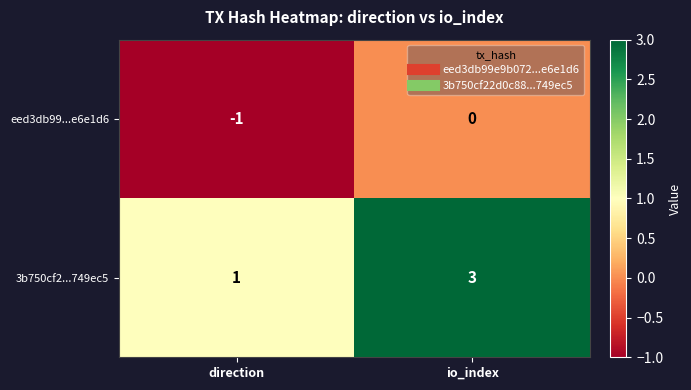

Which category has the lowest value across all series?

direction